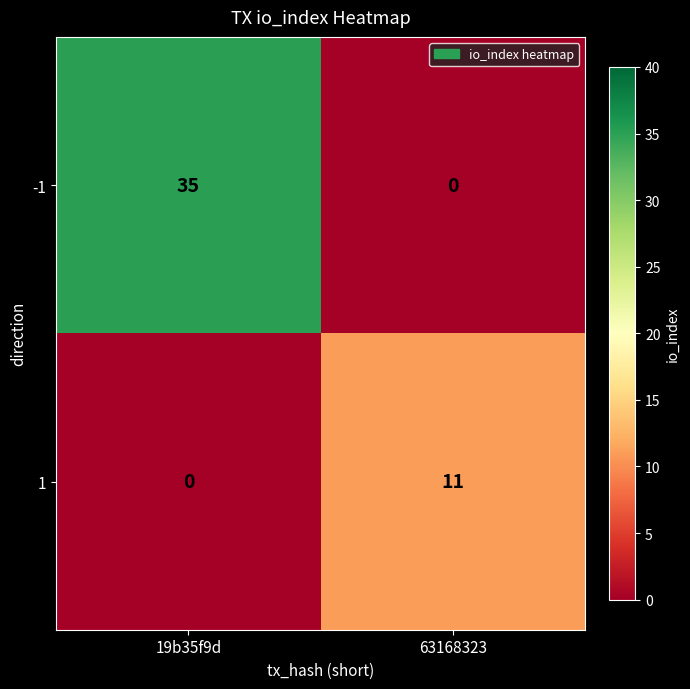

The 1 series shows 11 at 63168323. True or false?

True